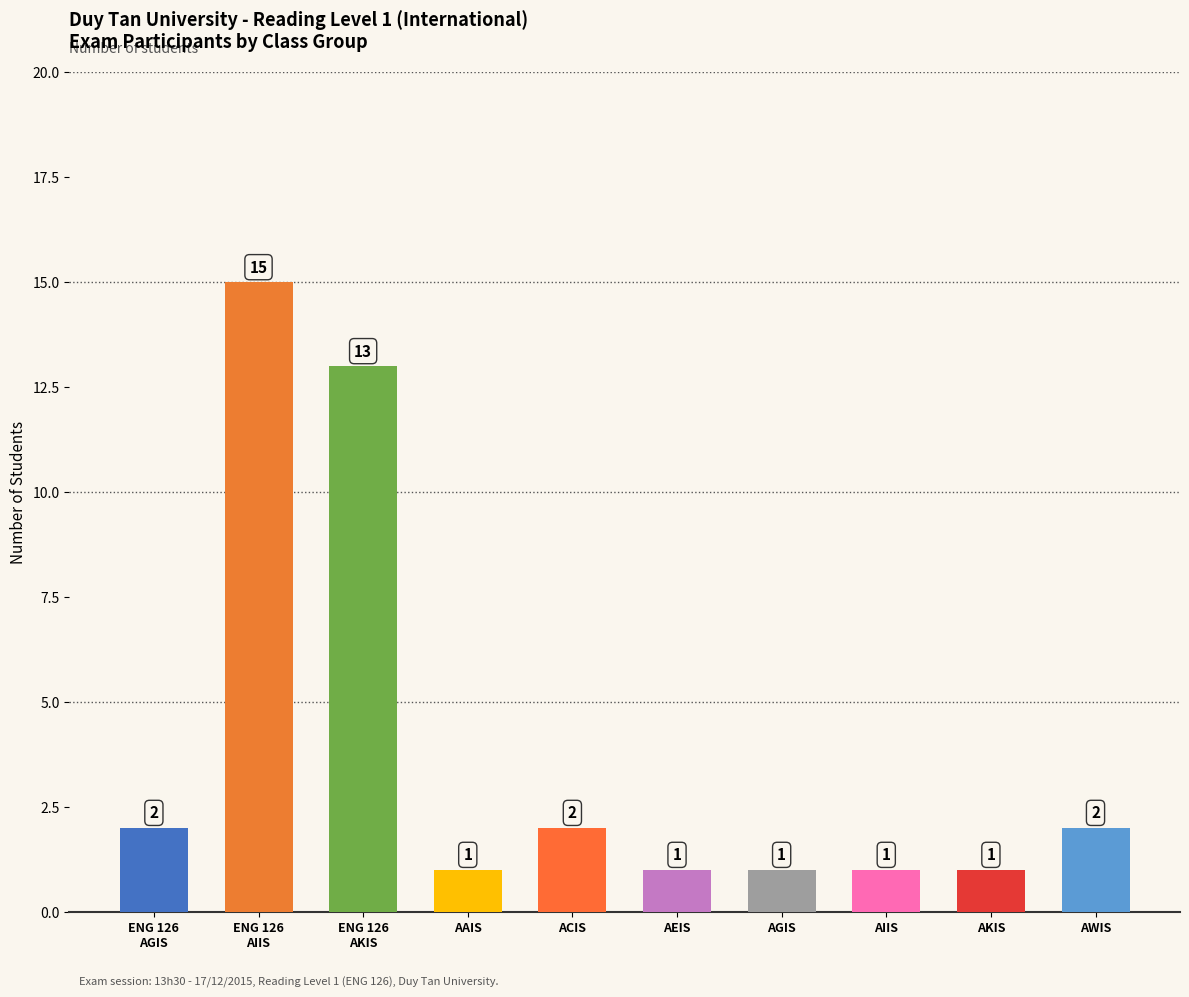

What is the smallest value displayed?

1